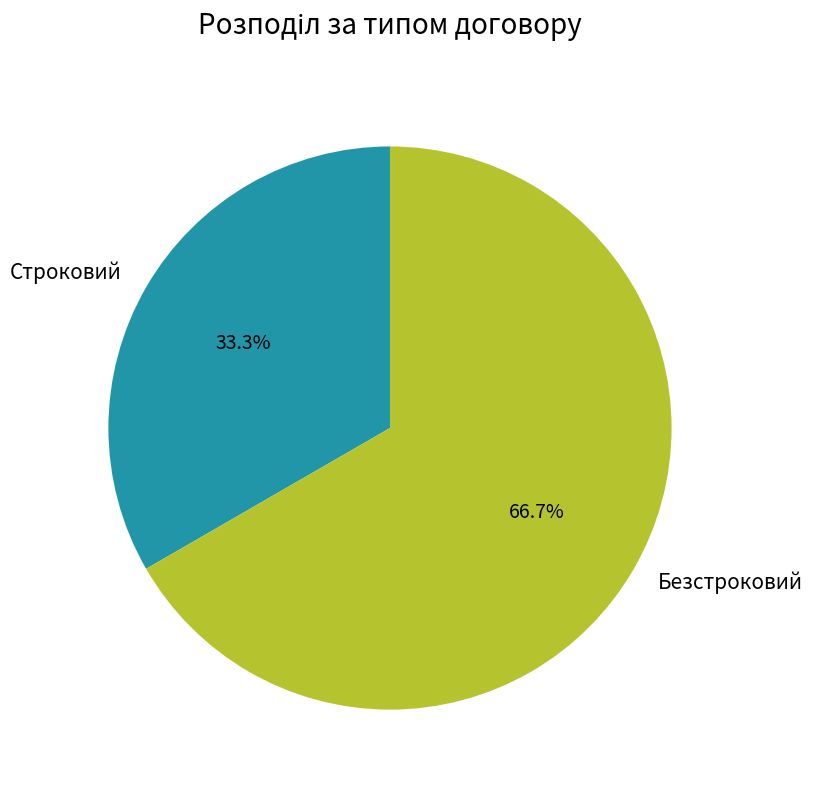

What is the total percentage of Безстроковий and Строковий?

100.0%